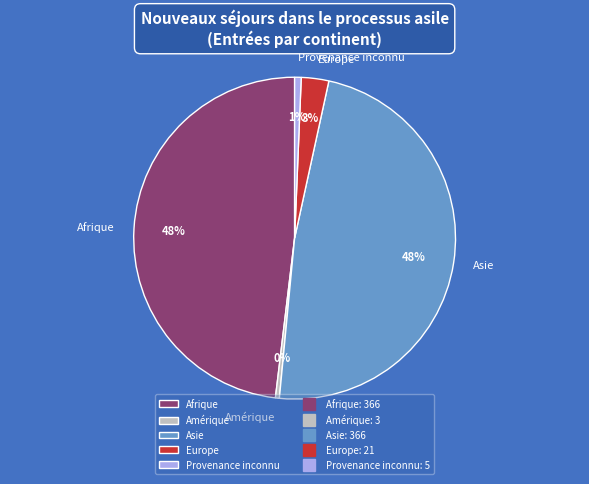

Which has a higher value, Europe or Amérique?

Europe